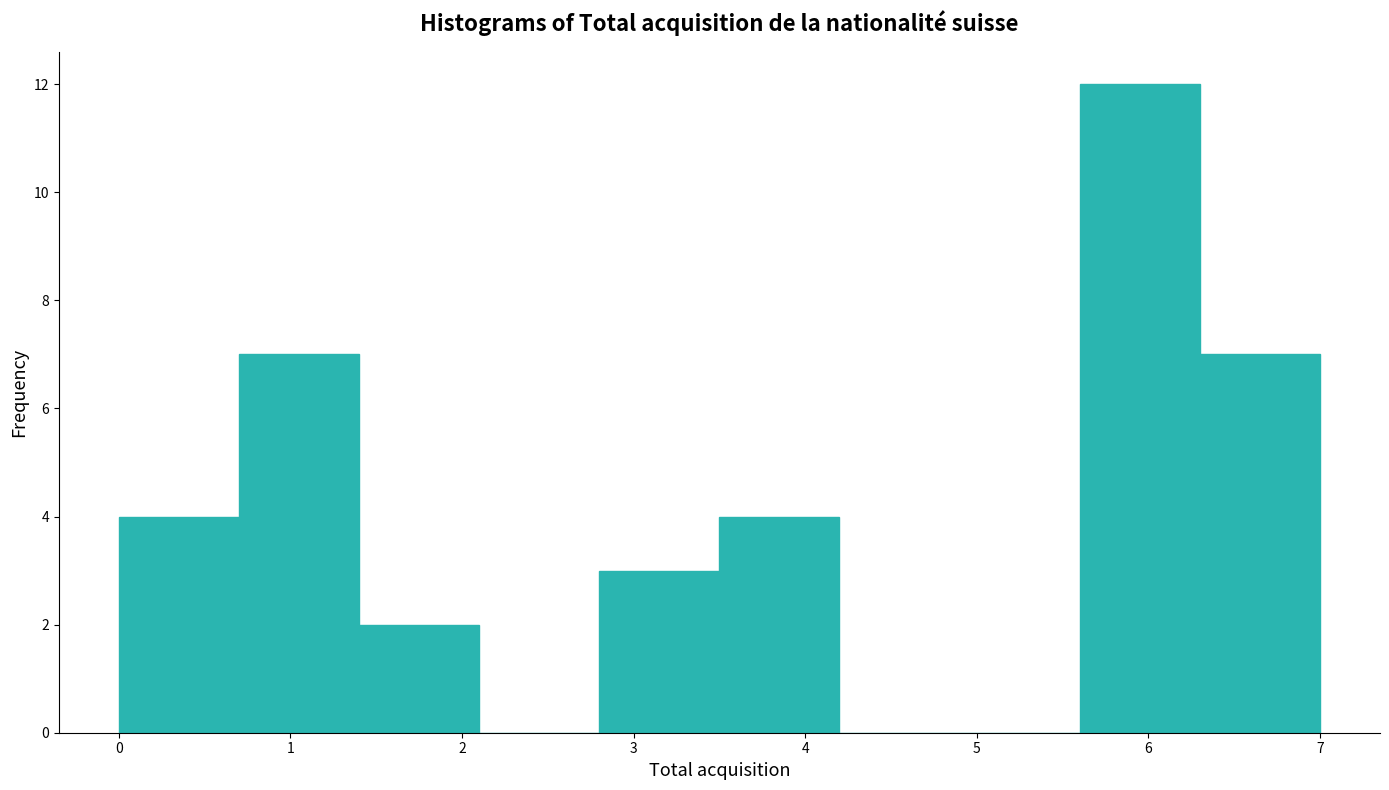

Reading left to right, transcribe this chart: for each bar, give the range it covers on the x-axis and its height. The values are not printed on the chart, so give them approximately, as read against the axis.

0.0 to 0.7: 4
0.7 to 1.4: 7
1.4 to 2.1: 2
2.1 to 2.8: 0
2.8 to 3.5: 3
3.5 to 4.2: 4
4.2 to 4.9: 0
4.9 to 5.6: 0
5.6 to 6.3: 12
6.3 to 7.0: 7